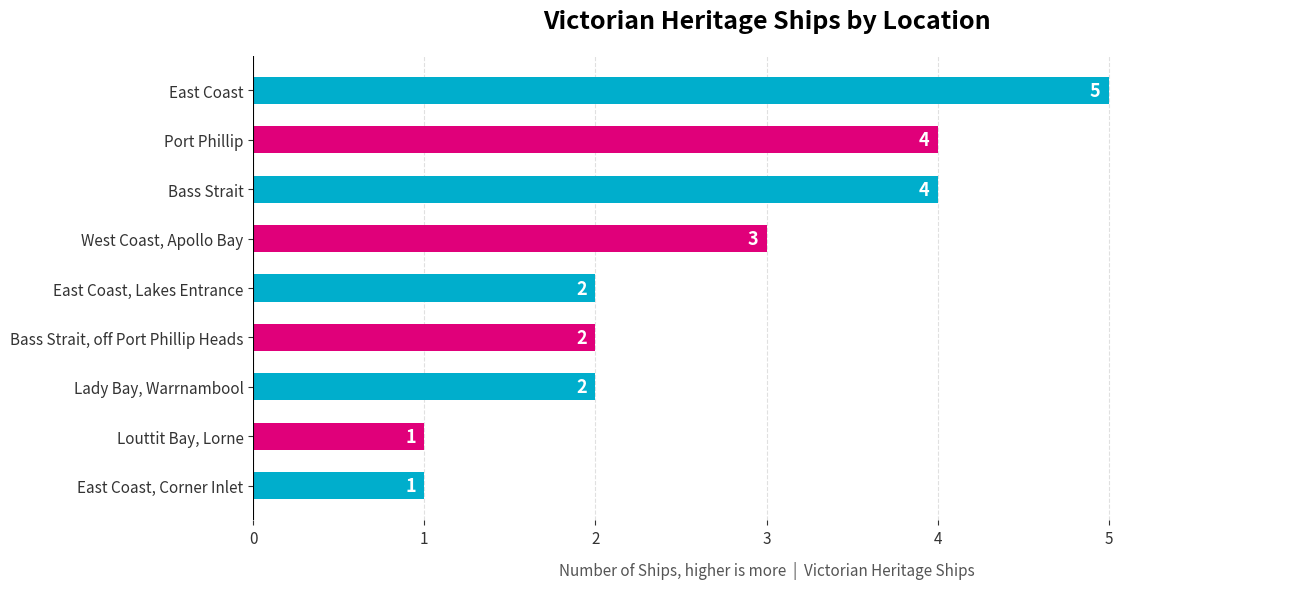

Which label corresponds to the largest value in the chart?

East Coast